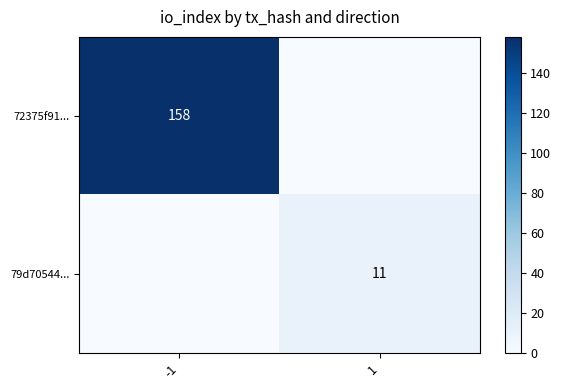

True or false: 79d70544... has a value of 14 at 1.

False